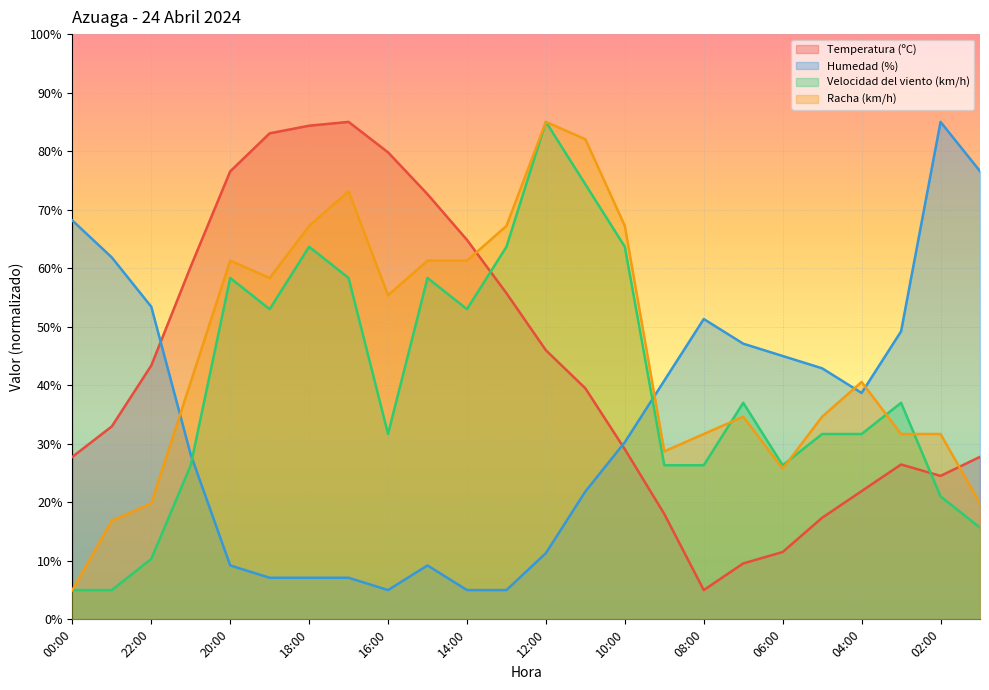

How many intersections are there between Temperatura (ºC) and Velocidad del viento (km/h)?

2